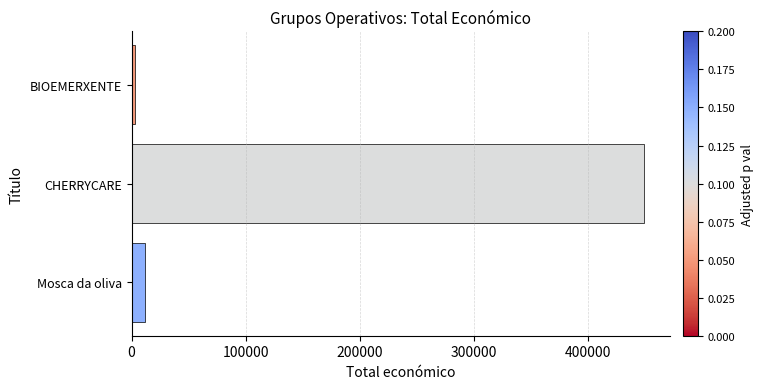

The value at CHERRYCARE is 449494. True or false?

True